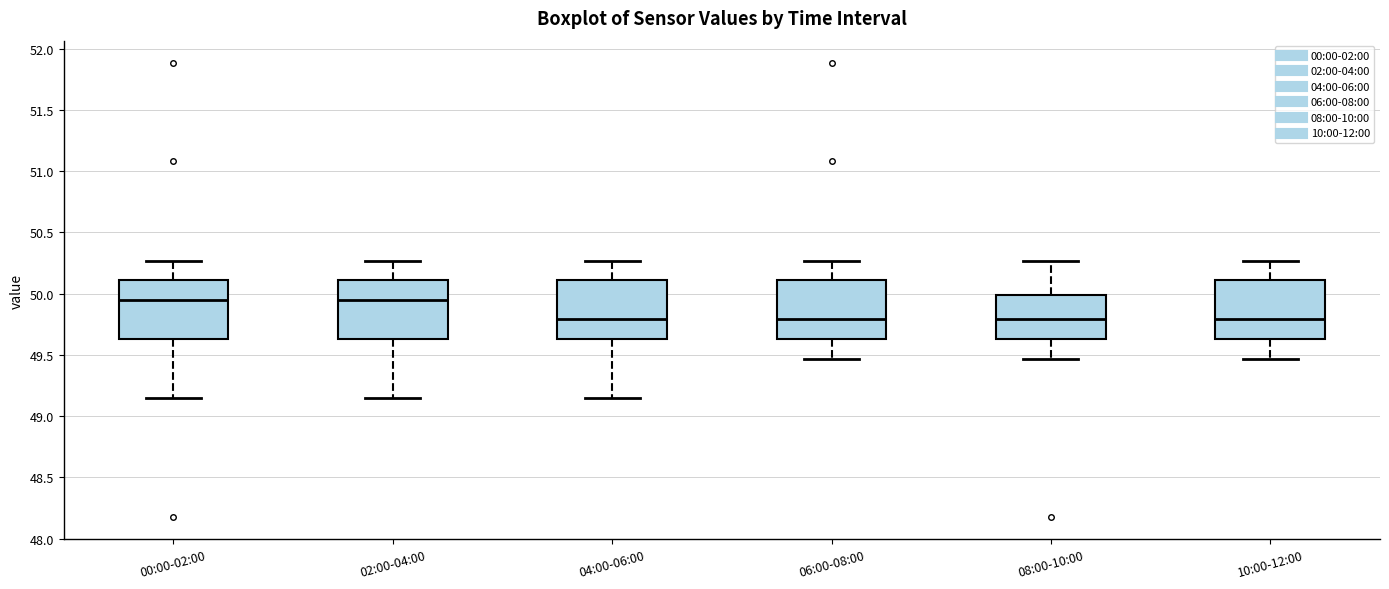

Reading left to right, read every box against the y-axis: the position of its median line, the range the box covers, and the ends of its whiskers. The values are not printed on the chart, so give them approximately, as read against the axis.

00:00-02:00: median 49.95, box 49.65 to 50.10, whiskers 49.15 to 50.25
02:00-04:00: median 49.95, box 49.65 to 50.10, whiskers 49.15 to 50.25
04:00-06:00: median 49.80, box 49.65 to 50.10, whiskers 49.15 to 50.25
06:00-08:00: median 49.80, box 49.65 to 50.10, whiskers 49.45 to 50.25
08:00-10:00: median 49.80, box 49.65 to 50.00, whiskers 49.45 to 50.25
10:00-12:00: median 49.80, box 49.65 to 50.10, whiskers 49.45 to 50.25